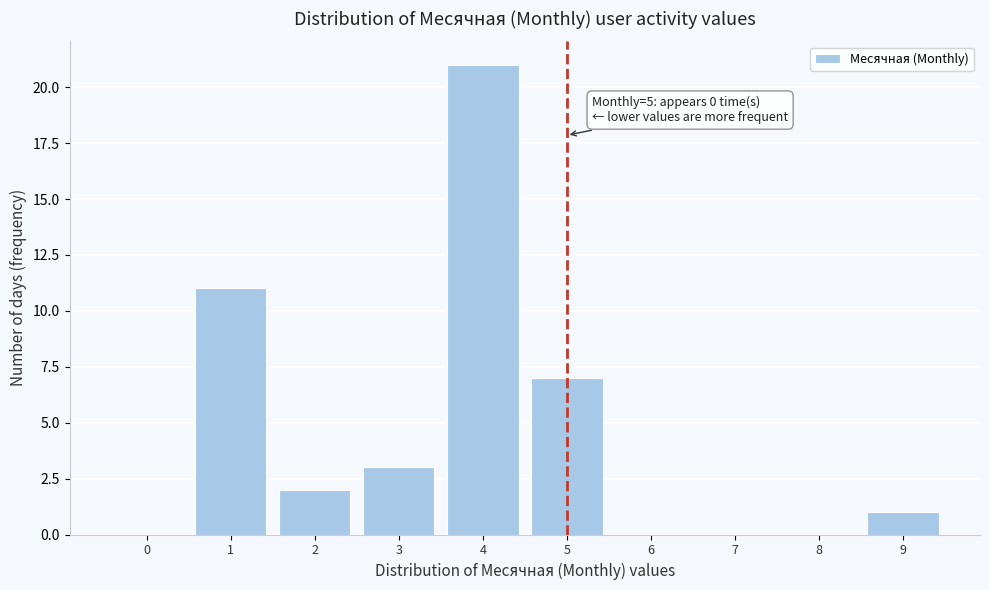

Over which range of the x-axis is the bar tallest?

3.5 to 4.5